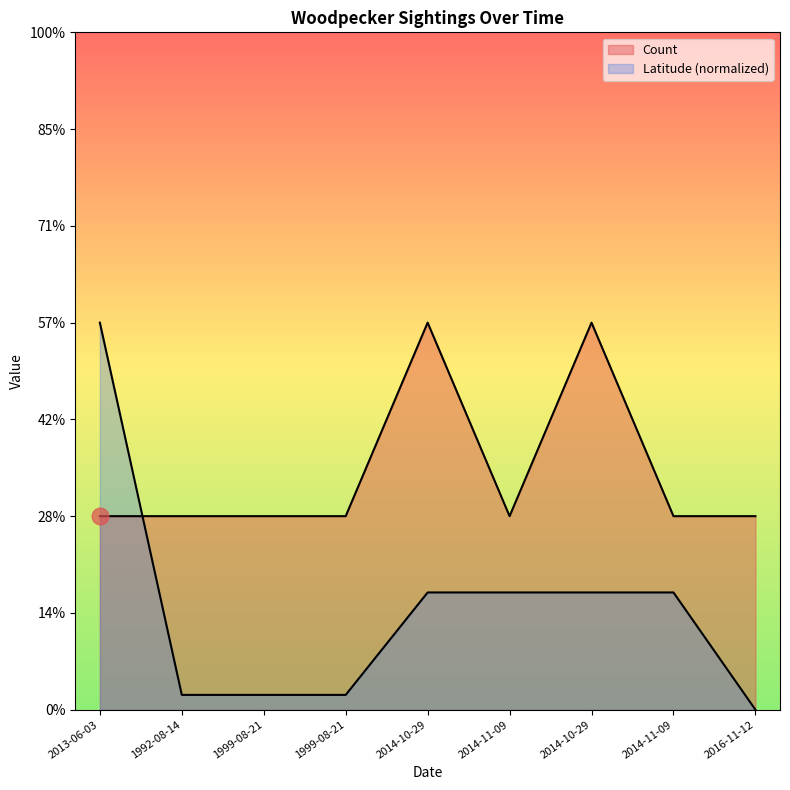

How many data points does each series have?

9